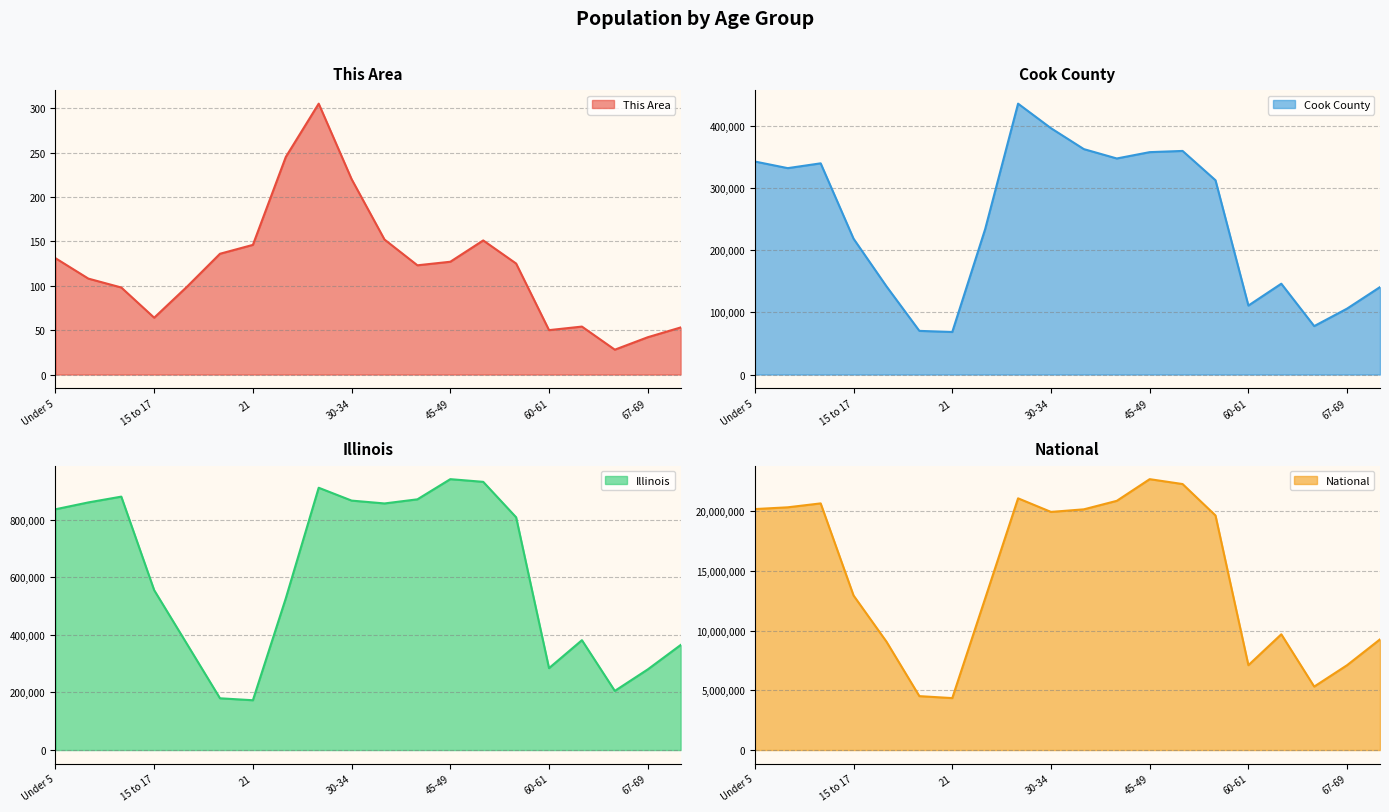

Reading left to right, transcribe all the data shown in this chart.

This Area: 131	108	98	64	99	136	146	245	305	220	152	123	127	151	125	50	54	28	42	53
Cook County: 342493	331837	339576	218374	141816	70195	68431	233877	435510	396053	362415	347380	357556	359507	312366	110913	146047	77882	106025	140614
Illinois: 835577	859405	879448	554749	367343	179613	172795	526556	910273	865684	855790	870100	940094	930785	807778	284180	381249	205270	279790	364475
National: 20201362	20348657	20677194	12954254	9086089	4519129	4354294	12712576	21101849	19962099	20179642	20890964	22708591	22298125	19664805	7113727	9704197	5319902	7115361	9278166